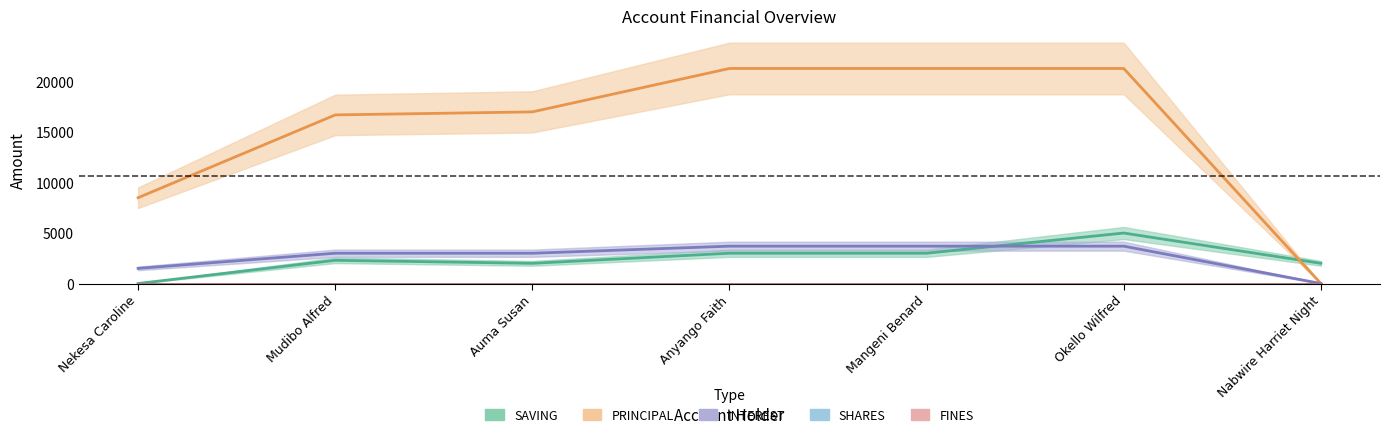

What is the sum of all PRINCIPAL values?

106100